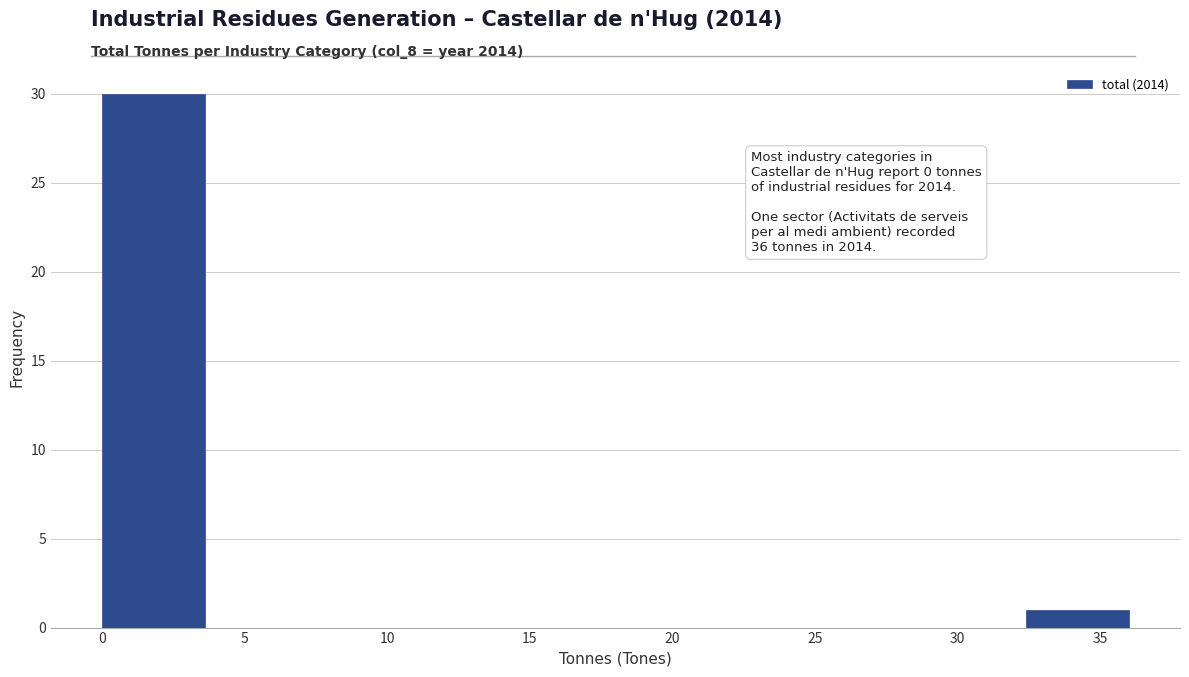

Which range on the x-axis has the tallest bar?

0.0 to 3.6